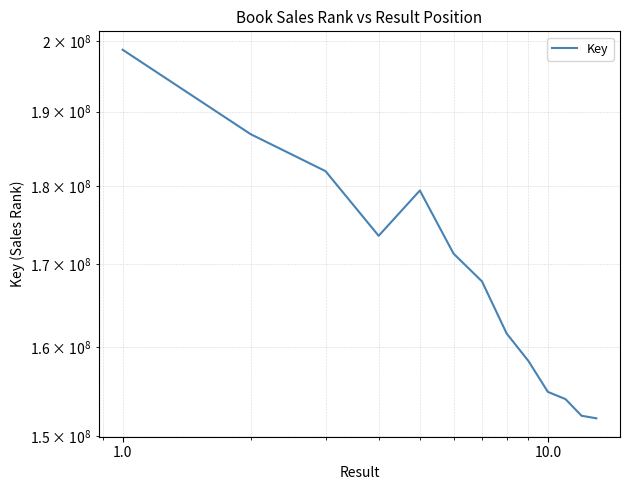

What is the difference between the second highest and minimum values?

34966091